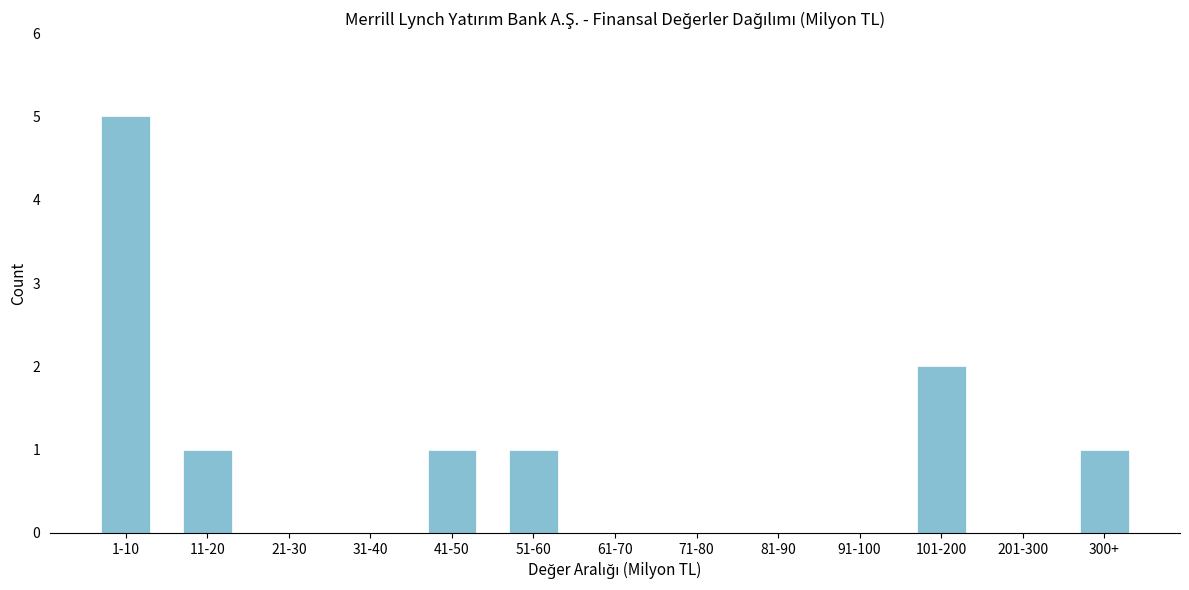

Reading left to right, list all the values displayed in this chart.

1-10=5	11-20=1	21-30=0	31-40=0	41-50=1	51-60=1	61-70=0	71-80=0	81-90=0	91-100=0	101-200=2	201-300=0	300+=1